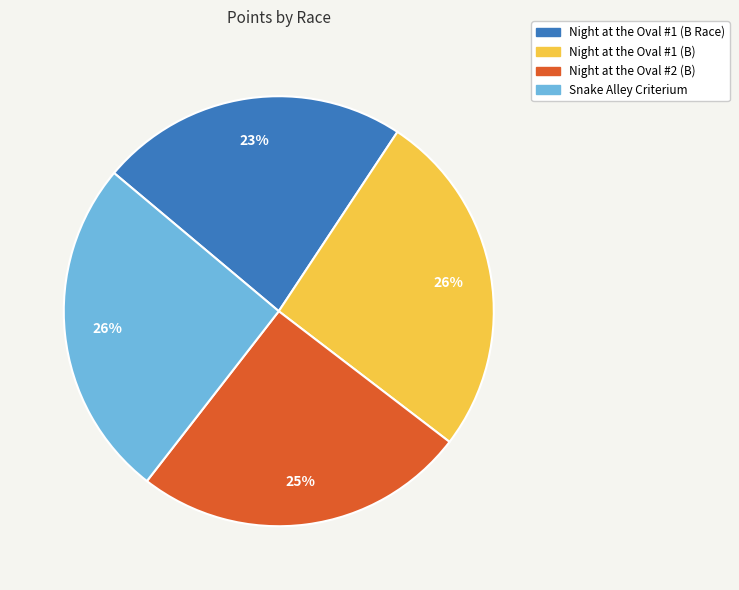

Approximately how many times larger is the value at Night at the Oval #1 (B Race) compared to Night at the Oval #2 (B)?

0.9